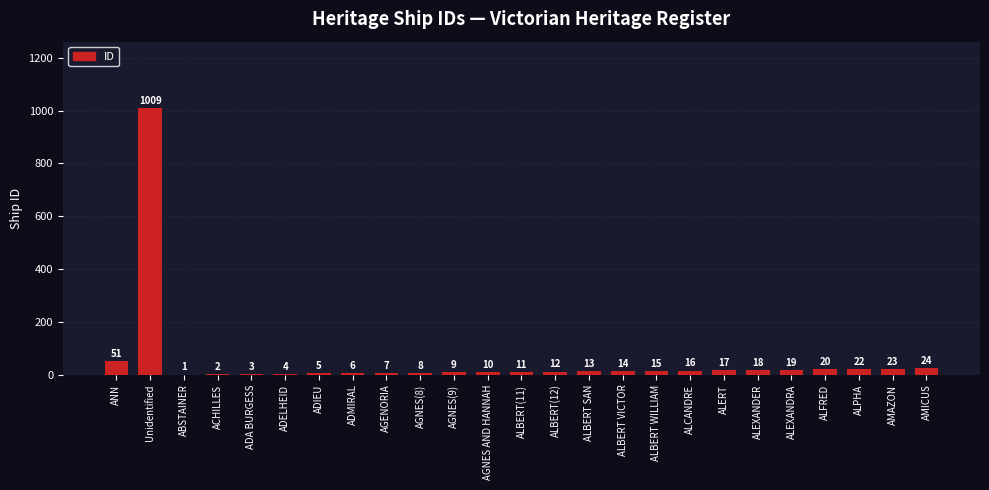

How many data points does each series have?

25